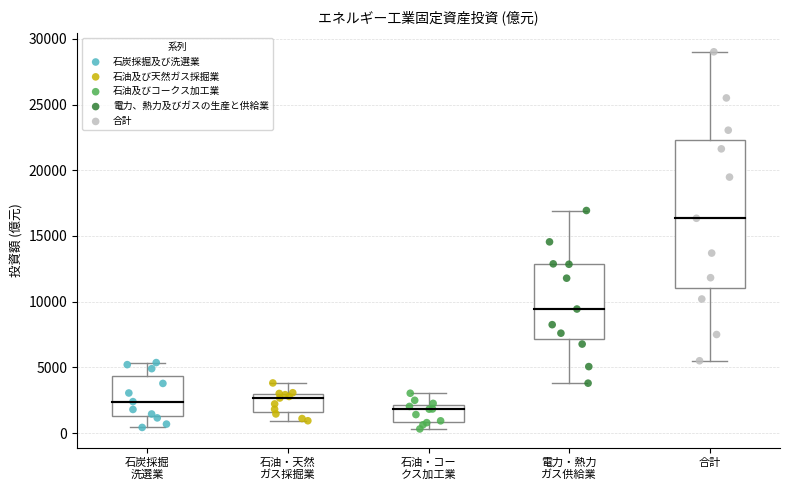

Which box is the tallest, from its lower edge to its upper edge?

合計